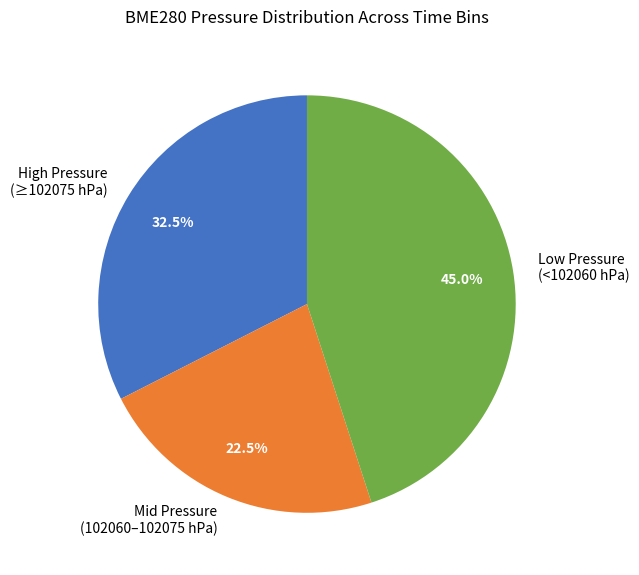

Rank the categories by value from lowest to highest.

Mid Pressure (102060–102075 hPa), High Pressure (≥102075 hPa), Low Pressure (<102060 hPa)